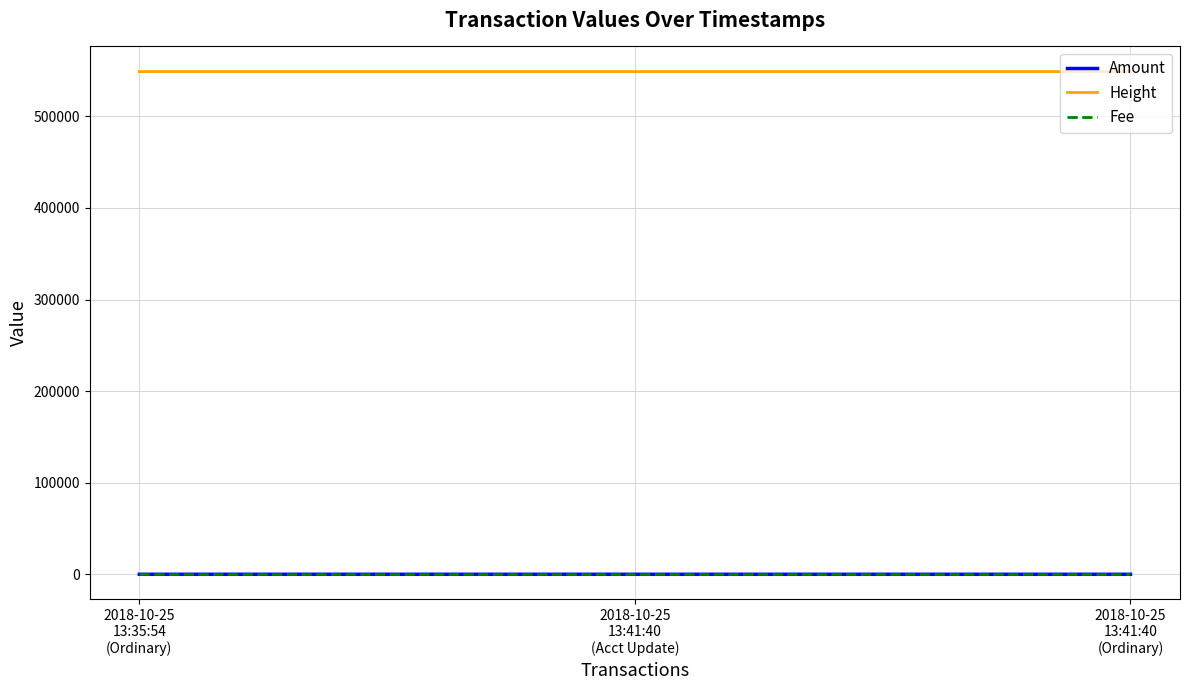

What is the greatest value displayed?

548845.0